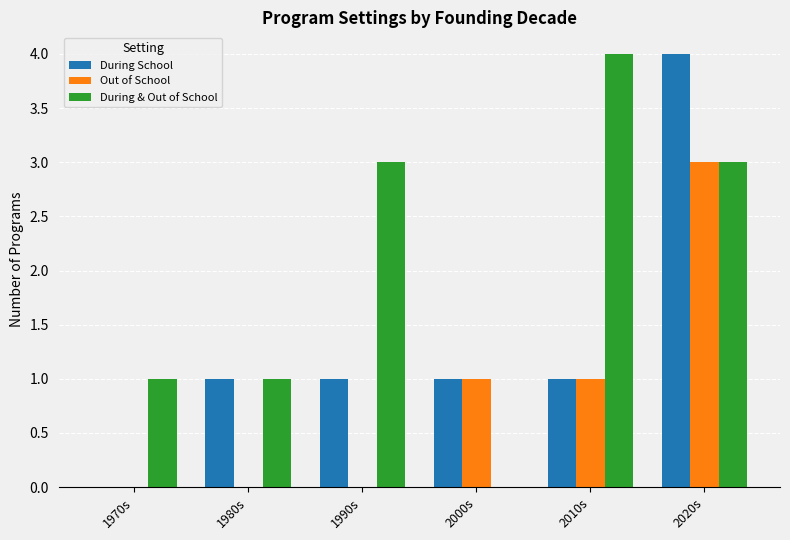

Between 1990s and 2000s, which series saw the biggest shift?

During & Out of School